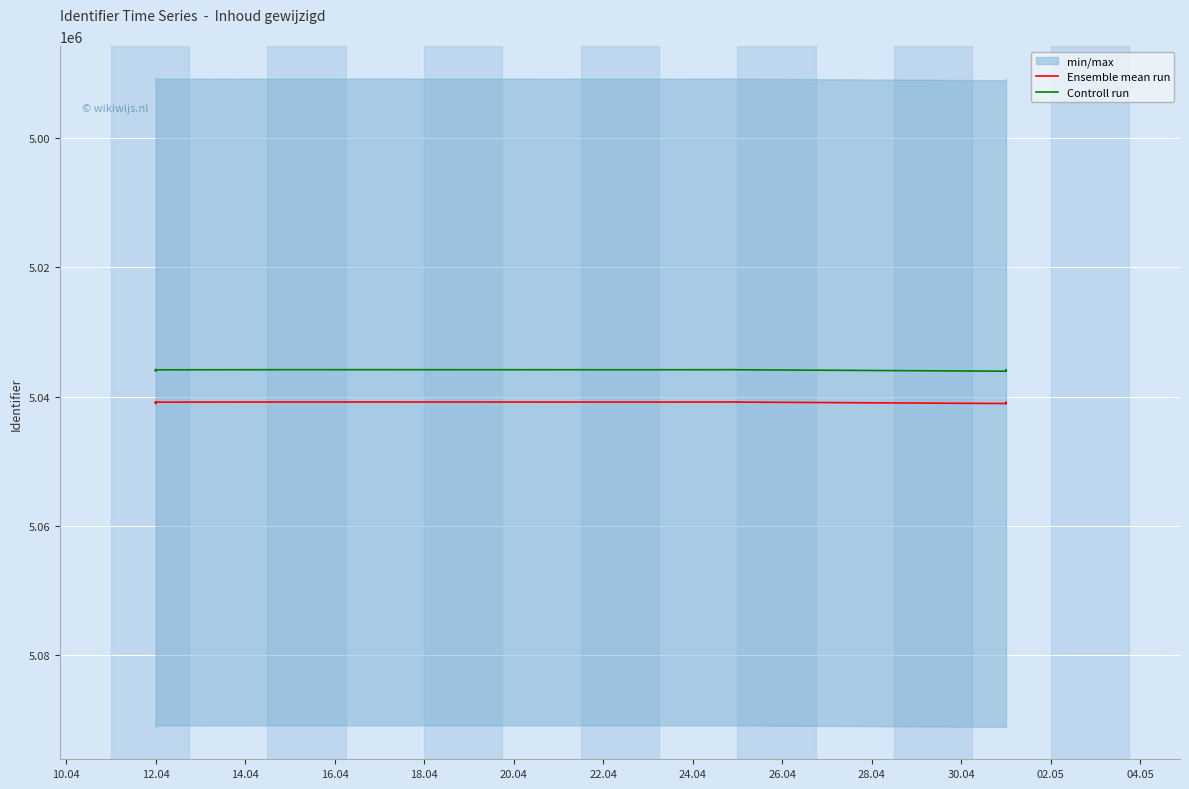

What is the value of the Ensemble mean run point at the 8th from the left?

5040825